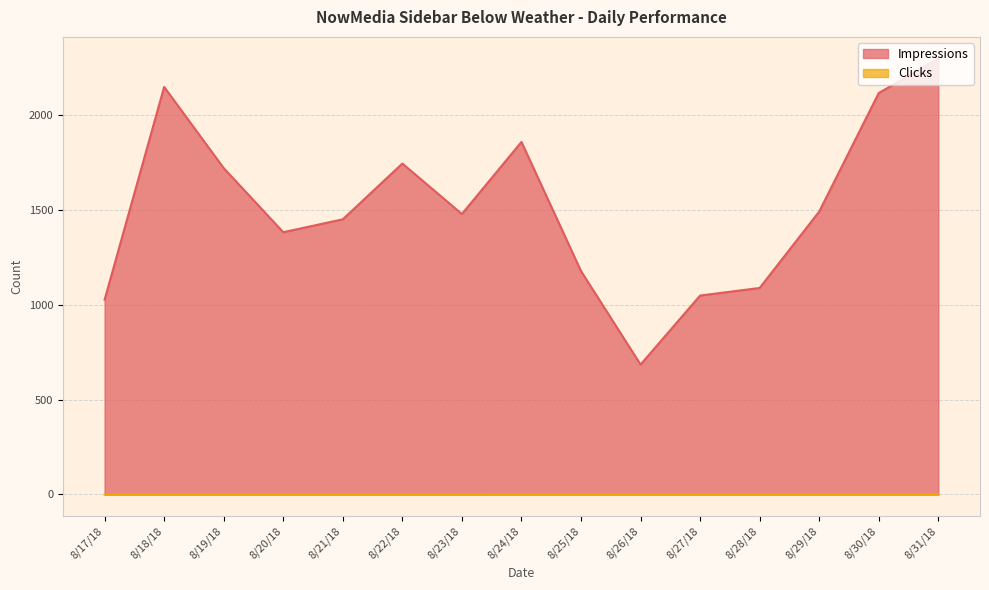

What is the spread (max minus min) of values at 8/27/18?

1049